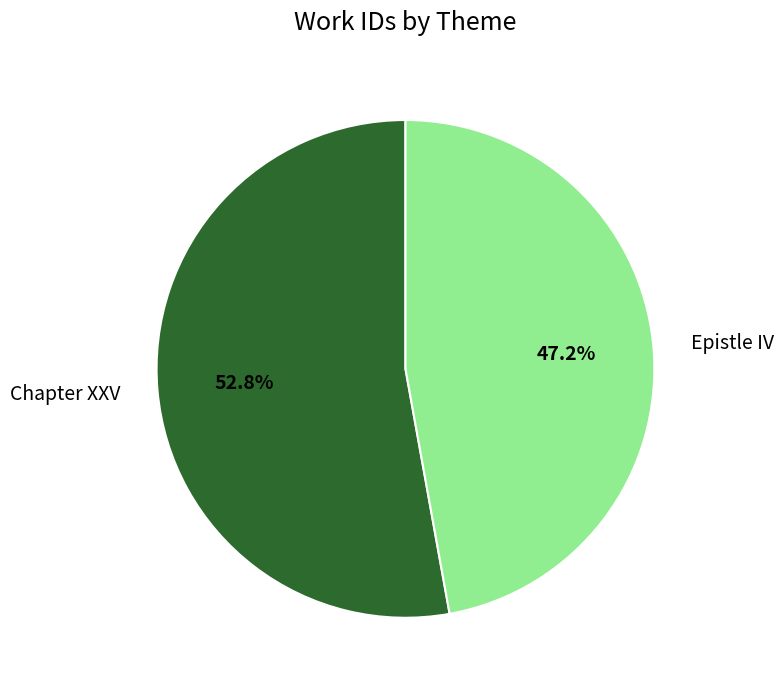

Is the sum of Chapter XXV and Epistle IV greater than half?

Yes